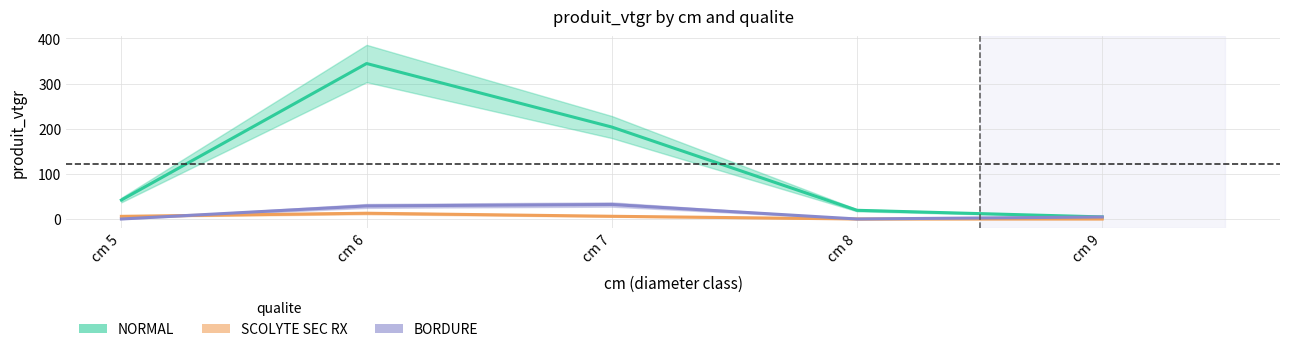

True or false: SCOLYTE SEC RX and NORMAL intersect in this chart.

False